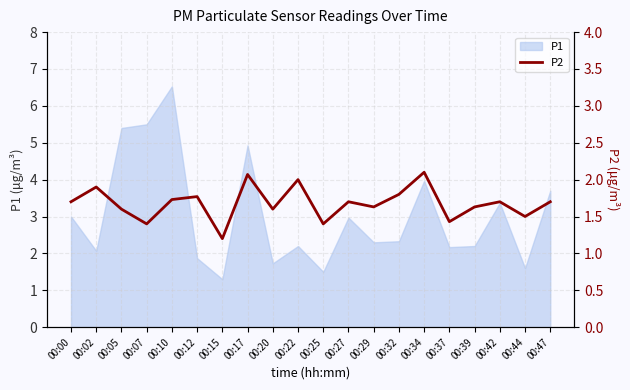

Is it true that the value at 00:34 is 3.4?

False